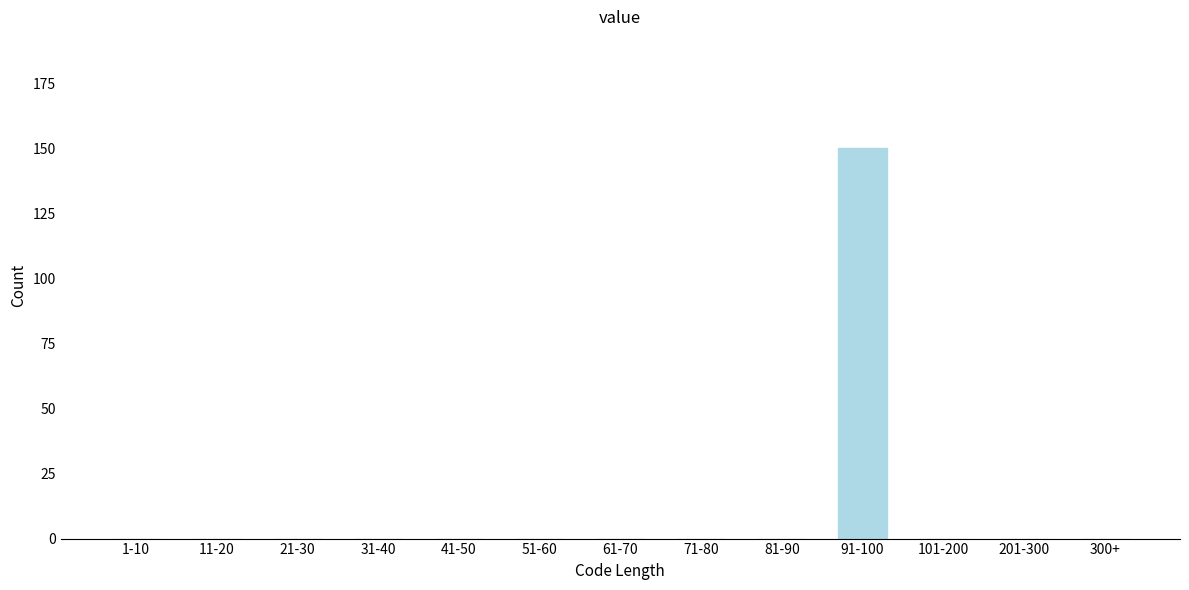

Reading right to left, extract all data points from this chart.

300+=0	201-300=0	101-200=0	91-100=150	81-90=0	71-80=0	61-70=0	51-60=0	41-50=0	31-40=0	21-30=0	11-20=0	1-10=0